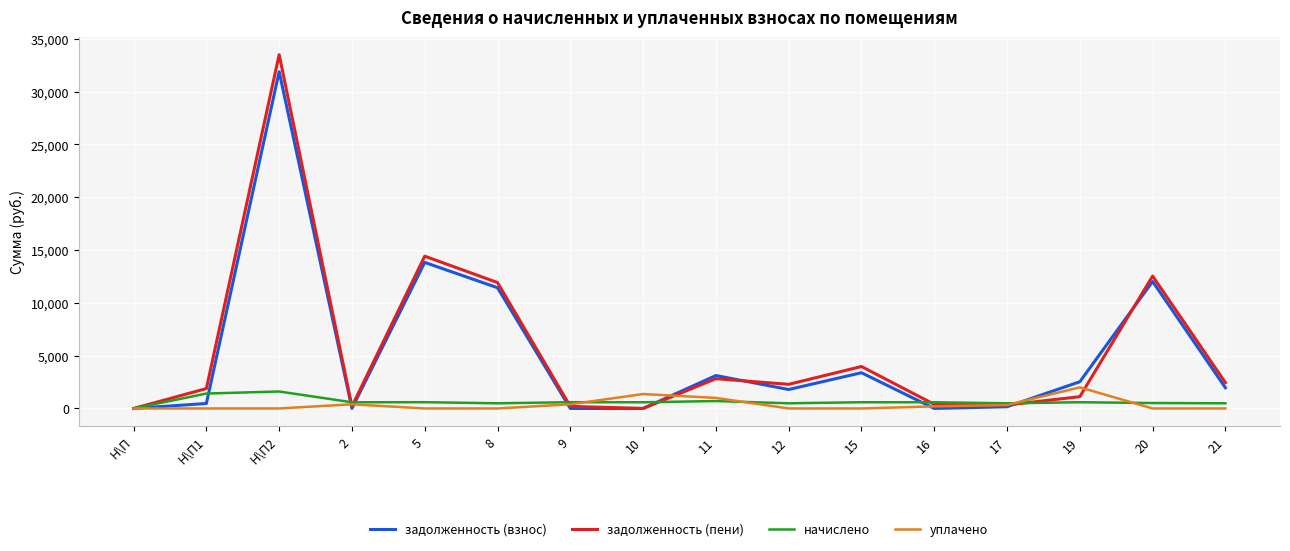

Which series has the widest spread of values?

задолженность (пени)